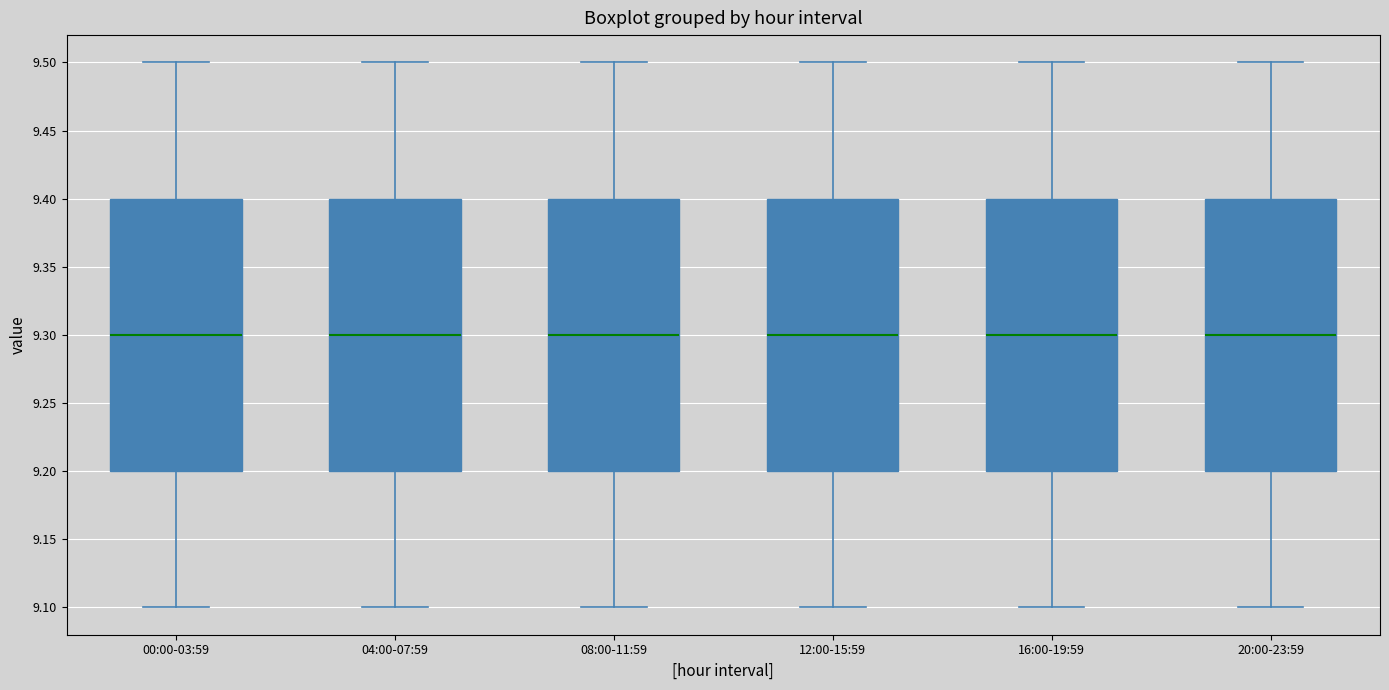

Where is the upper edge of the box for 00:00-03:59 on the y-axis? The values are not printed on the chart, so give them approximately, as read against the axis.

9.4